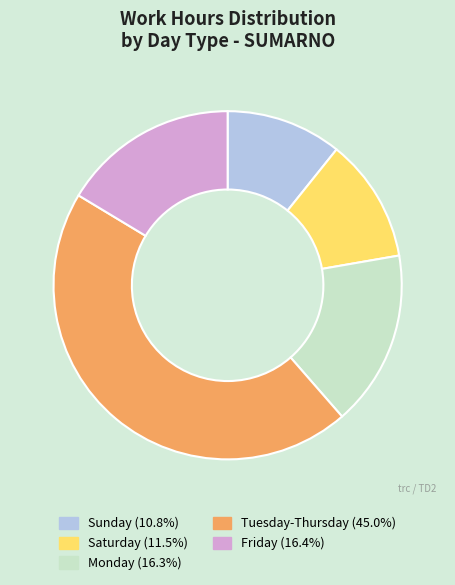

Does any single category account for the majority?

No